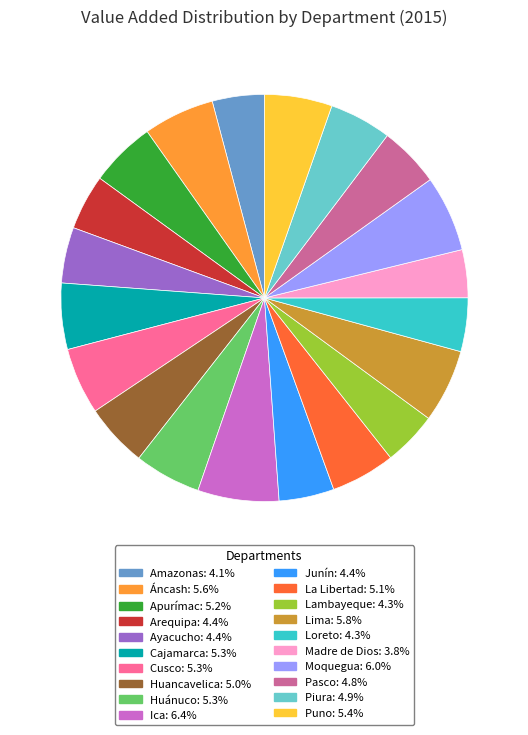

Is the sum of Loreto and Ica greater than half?

No